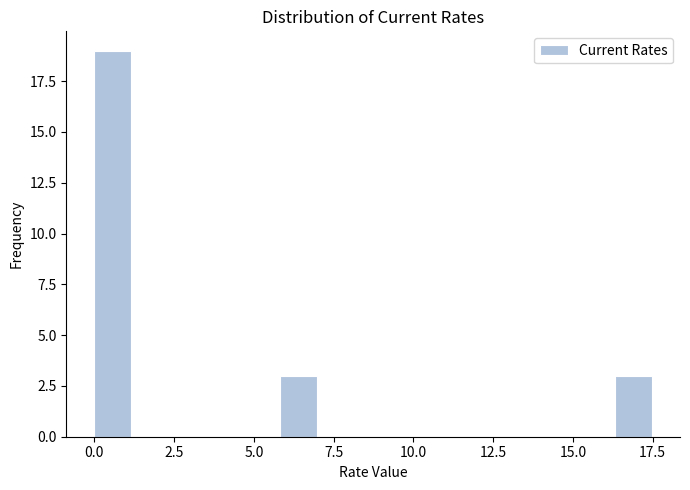

Read against the x-axis, roughly where is the centre of the tallest bar?

0.5